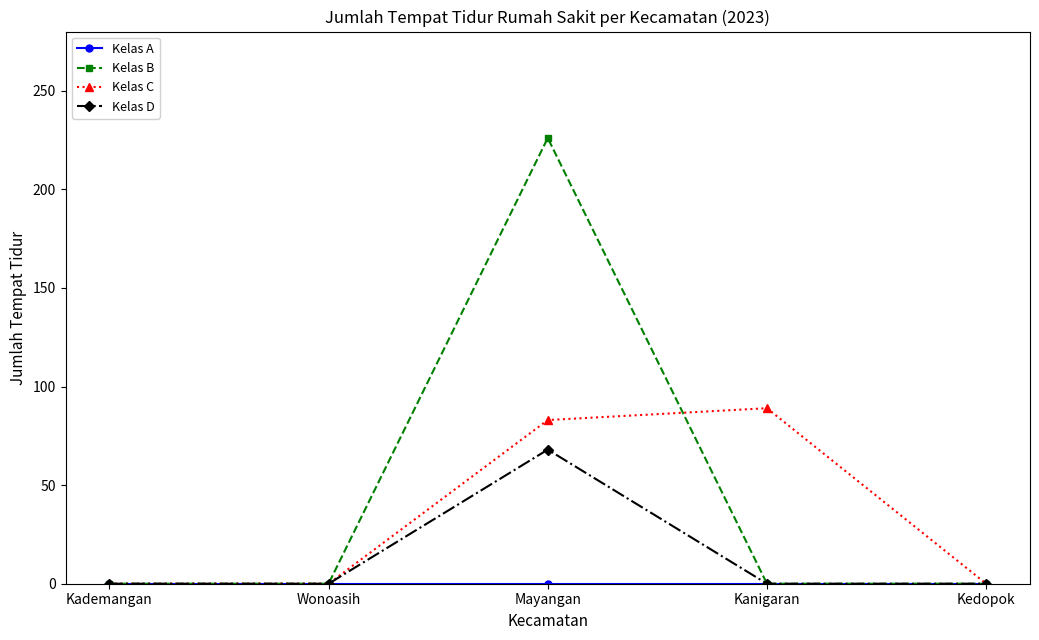

What position from the left is Kanigaran?

4